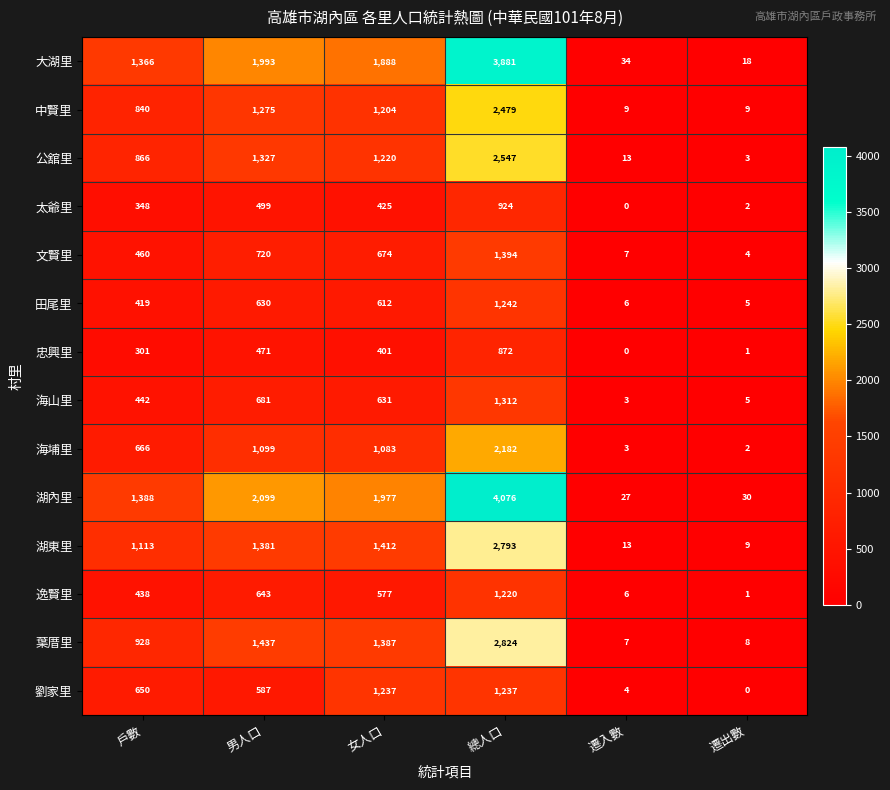

Which category has the lowest value in the 忠興里 series?

遷入數